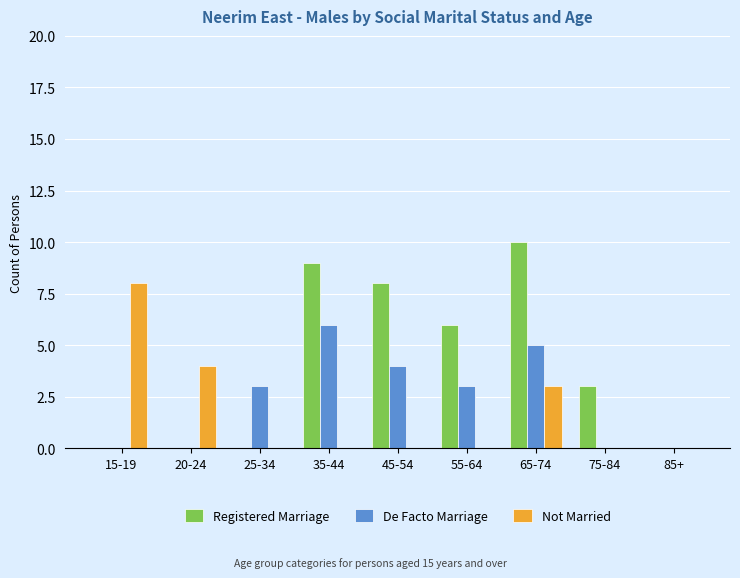

The De Facto Marriage series shows 2 at 20-24. True or false?

False